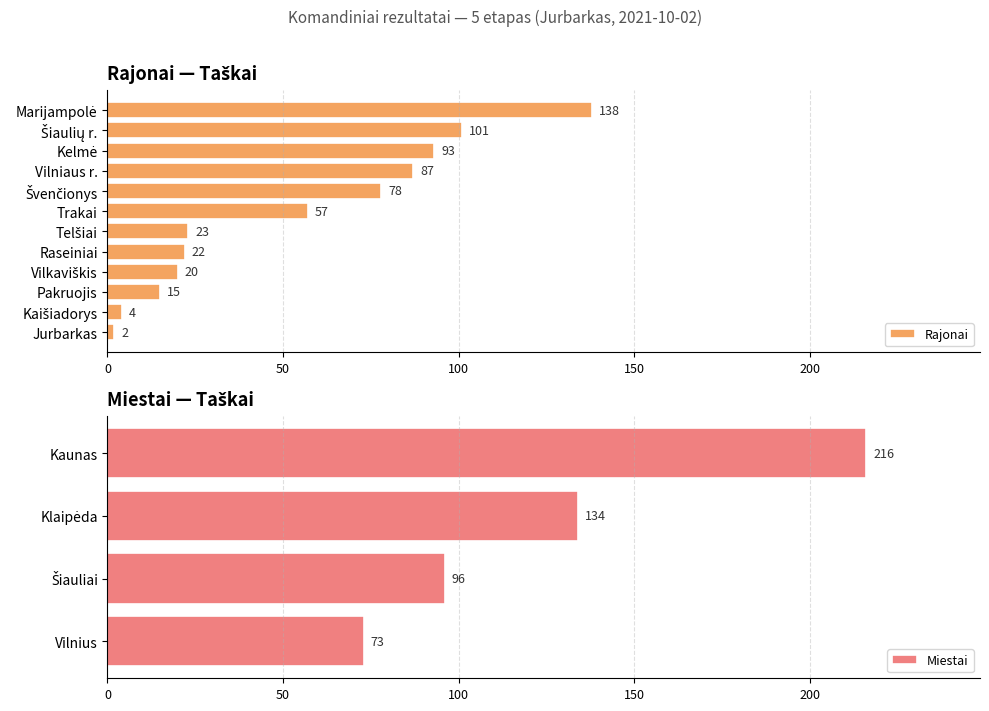

Which series has the largest range (max minus min)?

Miestai